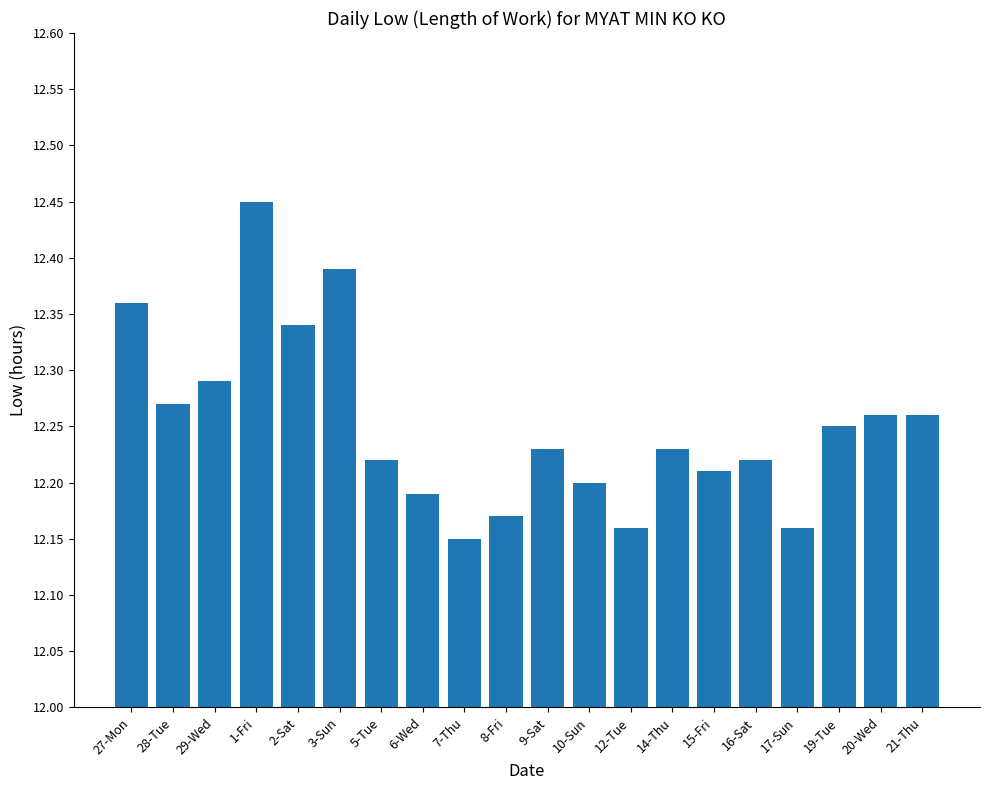

True or false: the data shows 18.1 at 17-Sun.

False